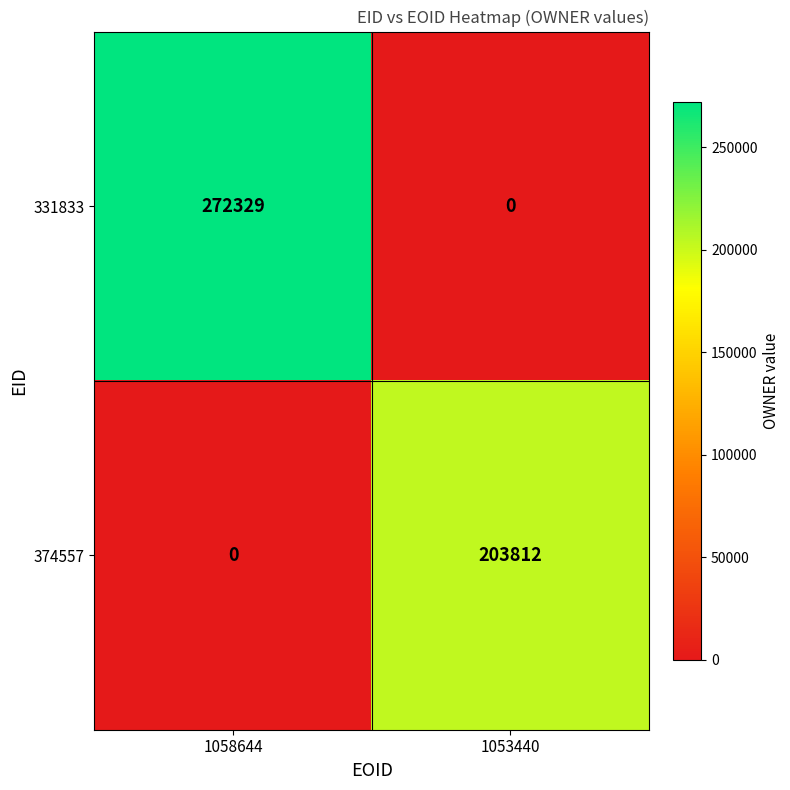

At which label does 374557 reach its peak?

1053440